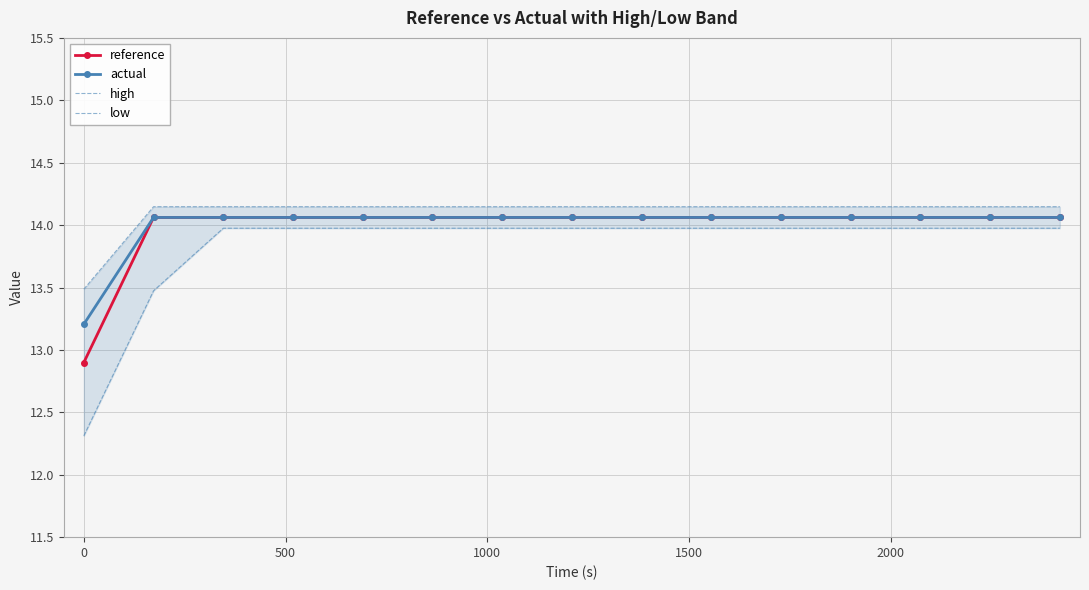

What is the value of the actual point at the 5th from the left?

14.1